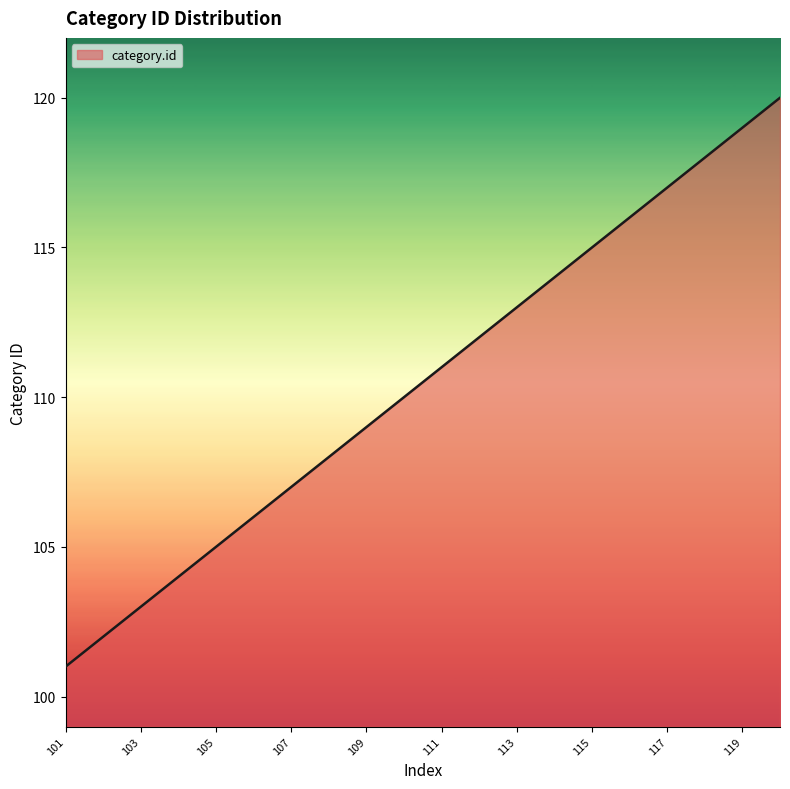

What is the smallest value displayed?

101